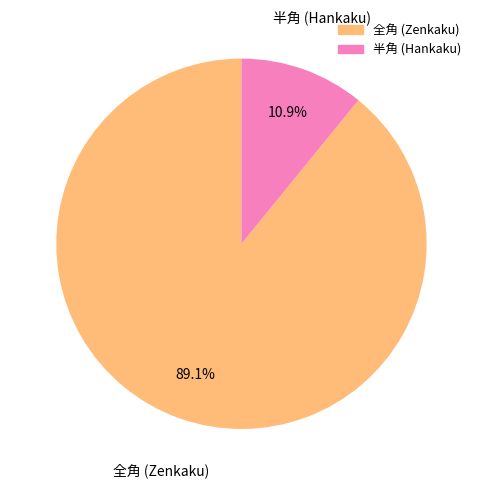

Does any single category account for the majority?

Yes